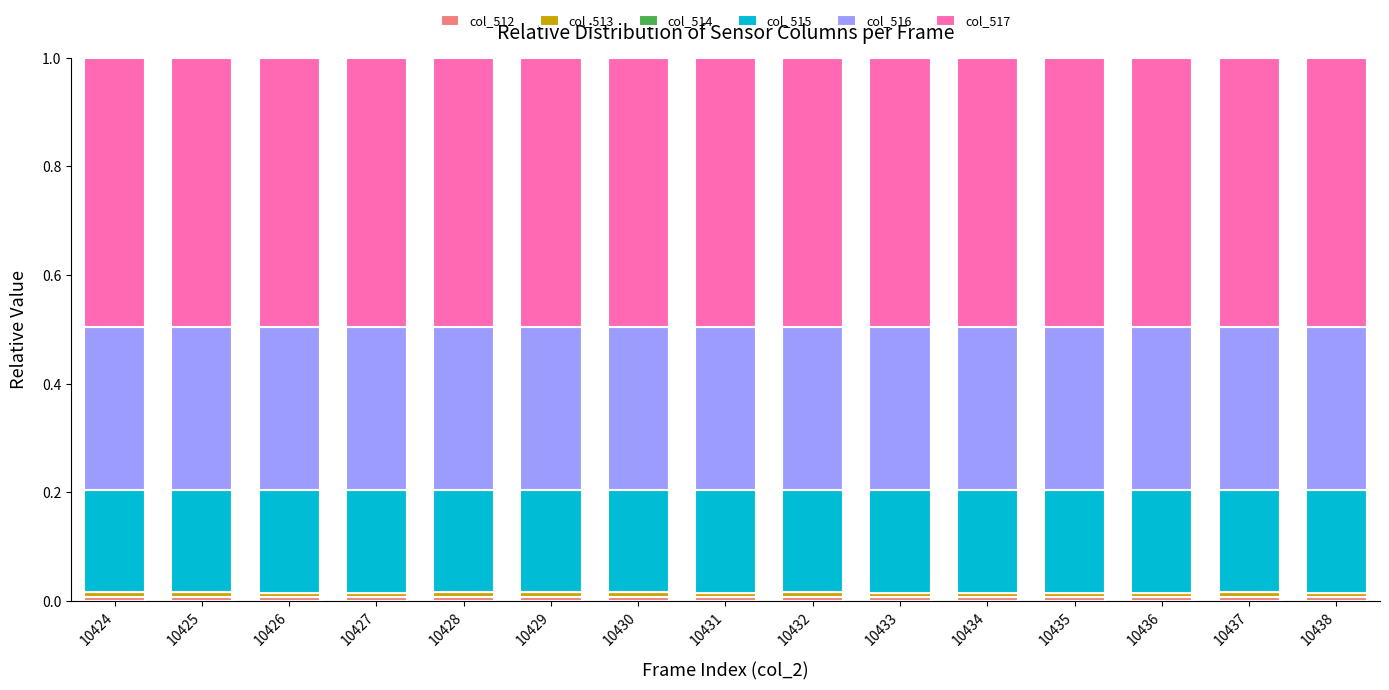

How many categories are shown in the chart?

15